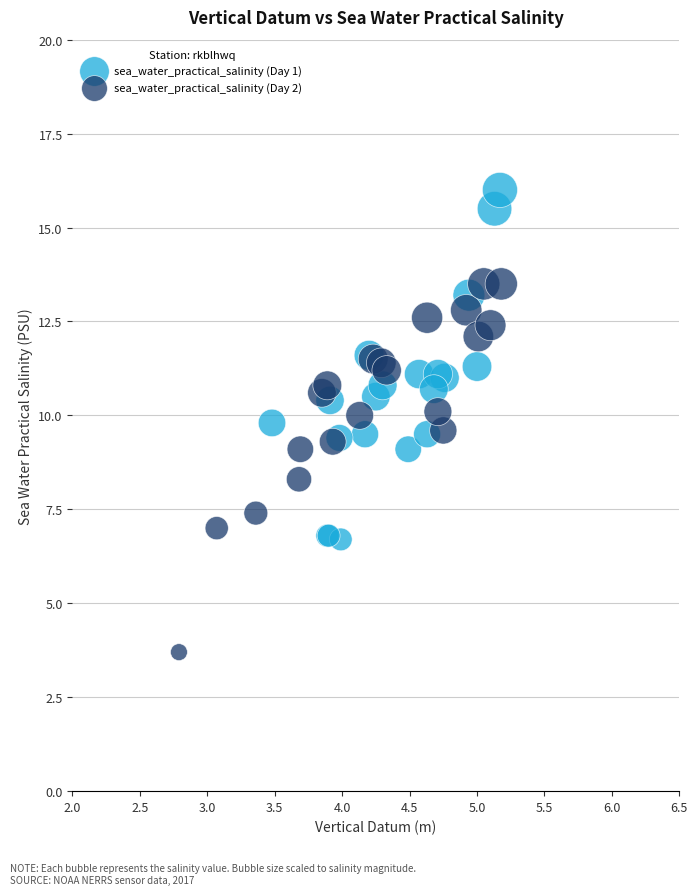

What are all the series names shown in the legend?

sea_water_practical_salinity (Day 1), sea_water_practical_salinity (Day 2)